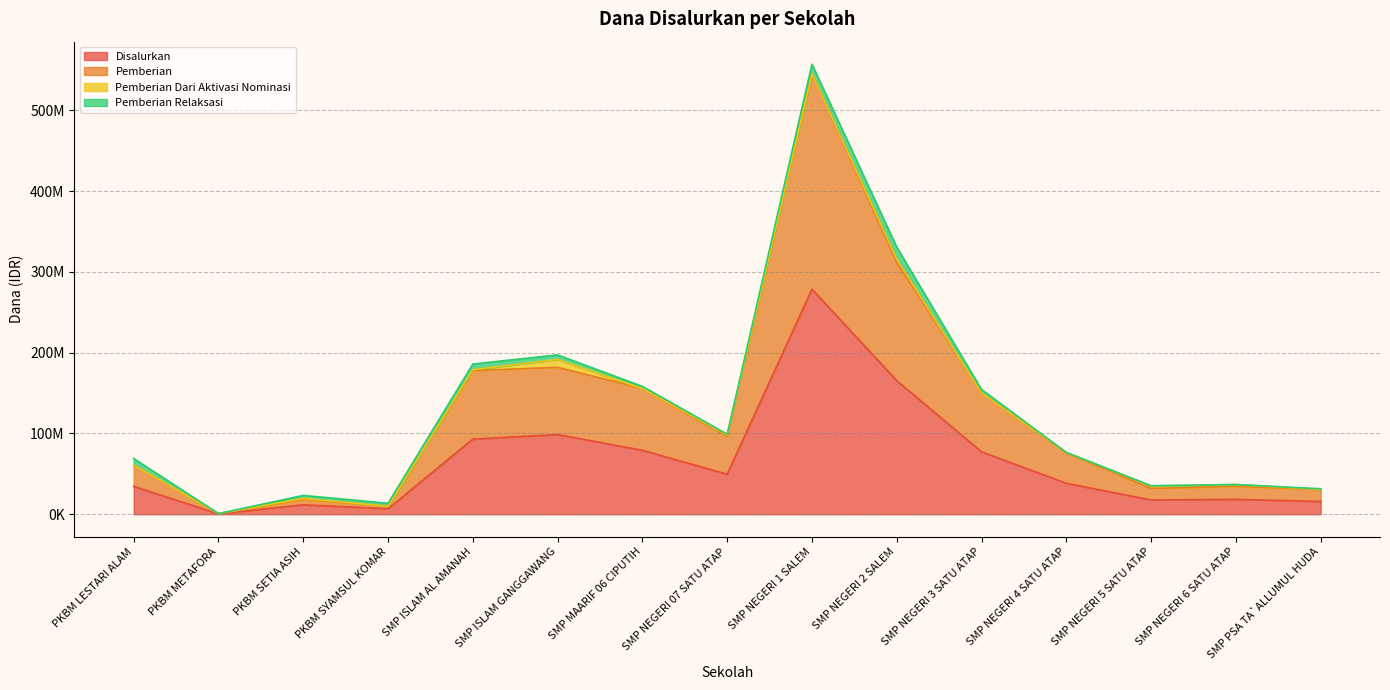

What is the sum of all Disalurkan values?

984750000